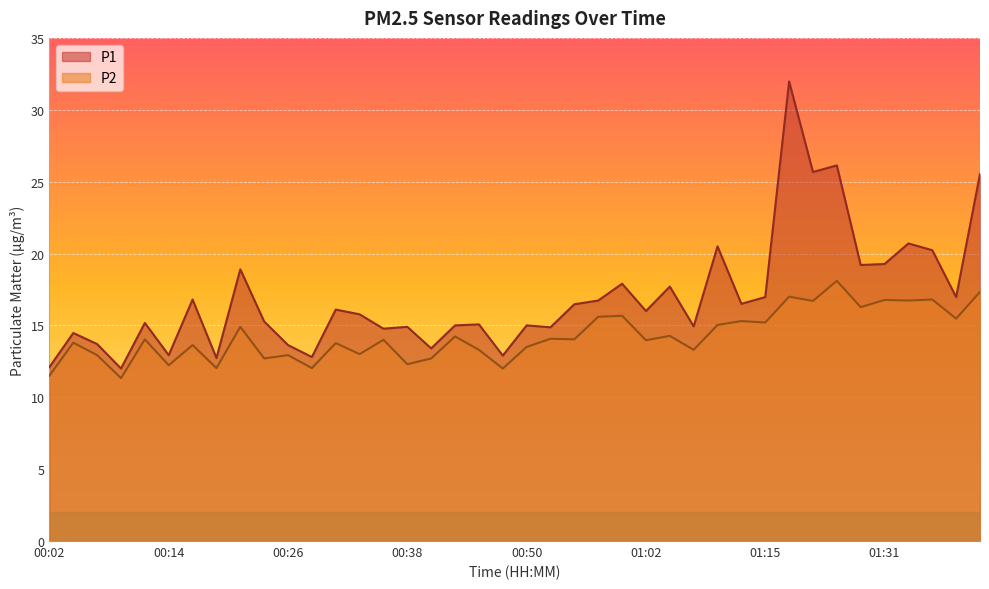

Between 00:26 and 01:28, which series saw the biggest shift?

P1